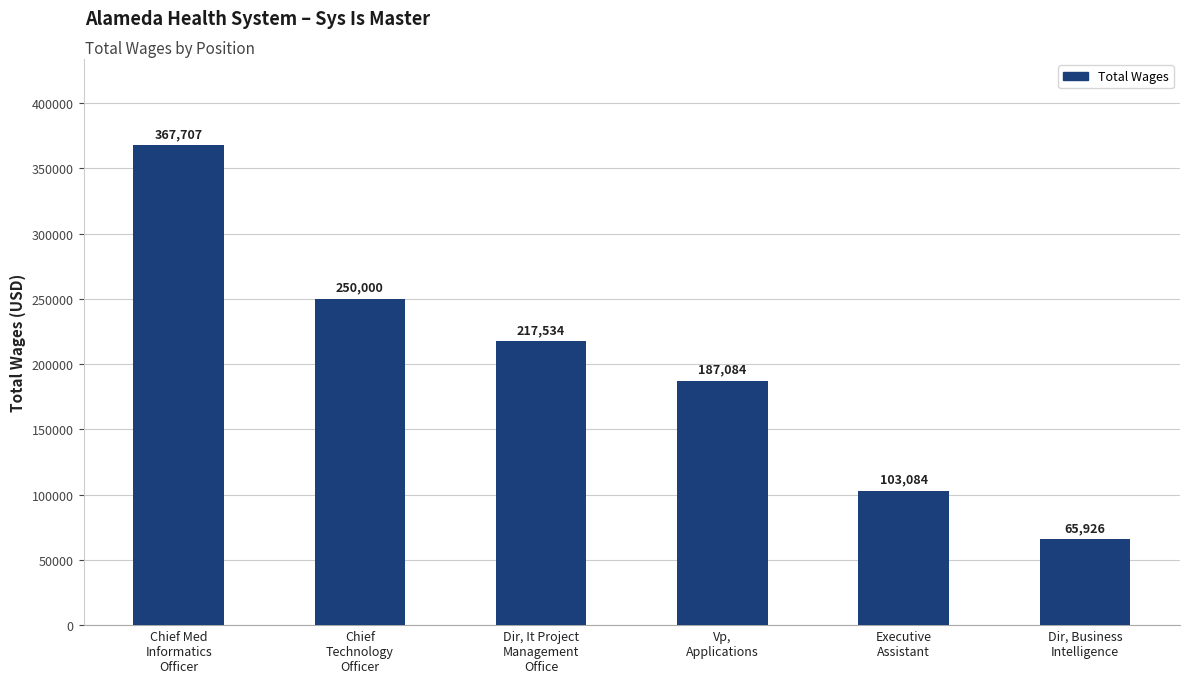

Reading left to right, what are all the values shown in this chart?

Chief Med
Informatics
Officer=367707	Chief
Technology
Officer=250000	Dir, It Project
Management
Office=217534	Vp,
Applications=187084	Executive
Assistant=103084	Dir, Business
Intelligence=65926